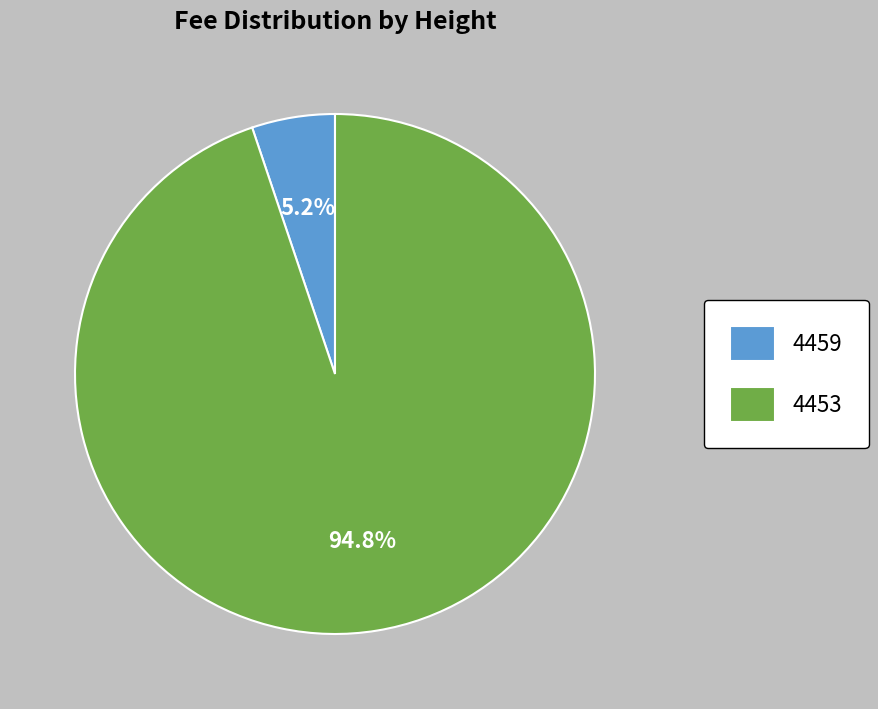

Which slice represents more than half of the pie?

4453